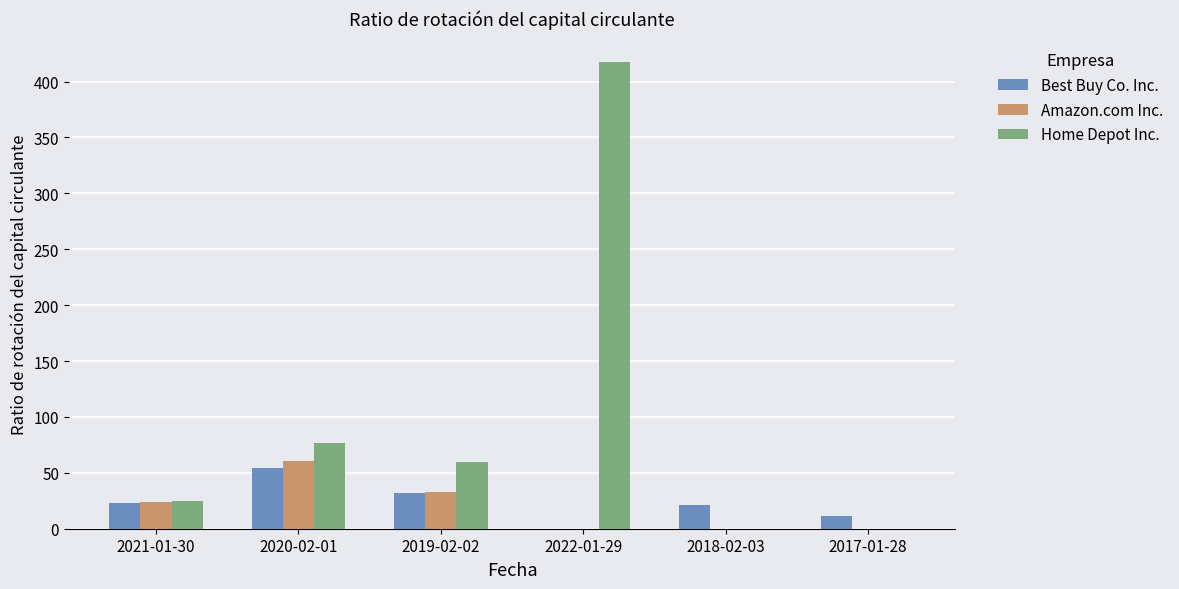

Is the value of Home Depot Inc. at 2018-02-03 greater than the value of Amazon.com Inc. at 2021-01-30?

No